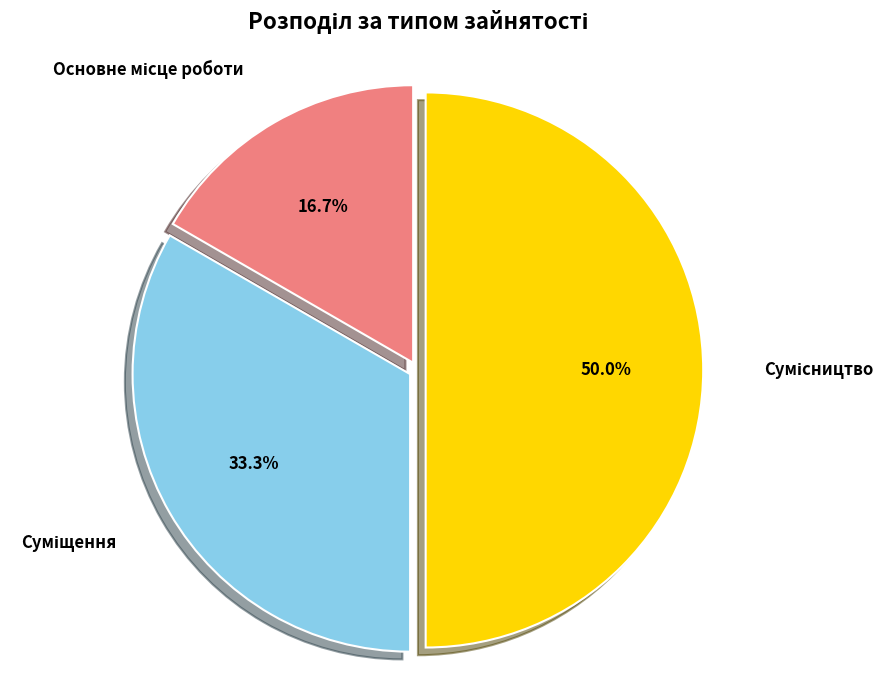

Count the number of slices in the pie.

3